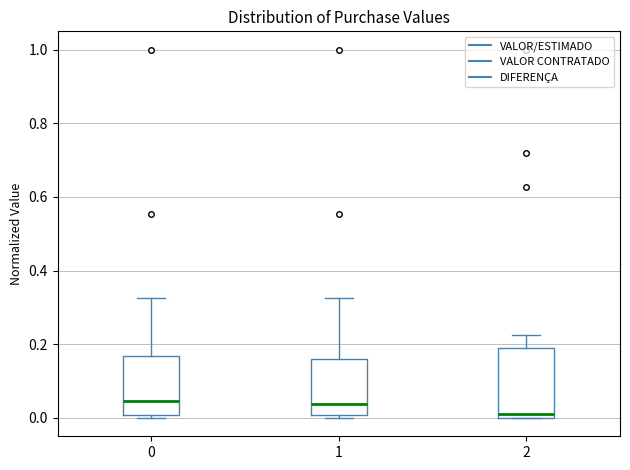

Reading left to right, transcribe this box plot: for each box, give where its median line is, the range the box spans, and where its two whiskers end, as read against the y-axis. The values are not printed on the chart, so give them approximately, as read against the axis.

0: median 0.04, box 0.00 to 0.16, whiskers 0.00 (just below the box's lower edge) to 0.32
1: median 0.04, box 0.00 to 0.16, whiskers 0.00 (just below the box's lower edge) to 0.32
2: median 0.02, box 0.00 to 0.18, whiskers 0.00 to 0.22